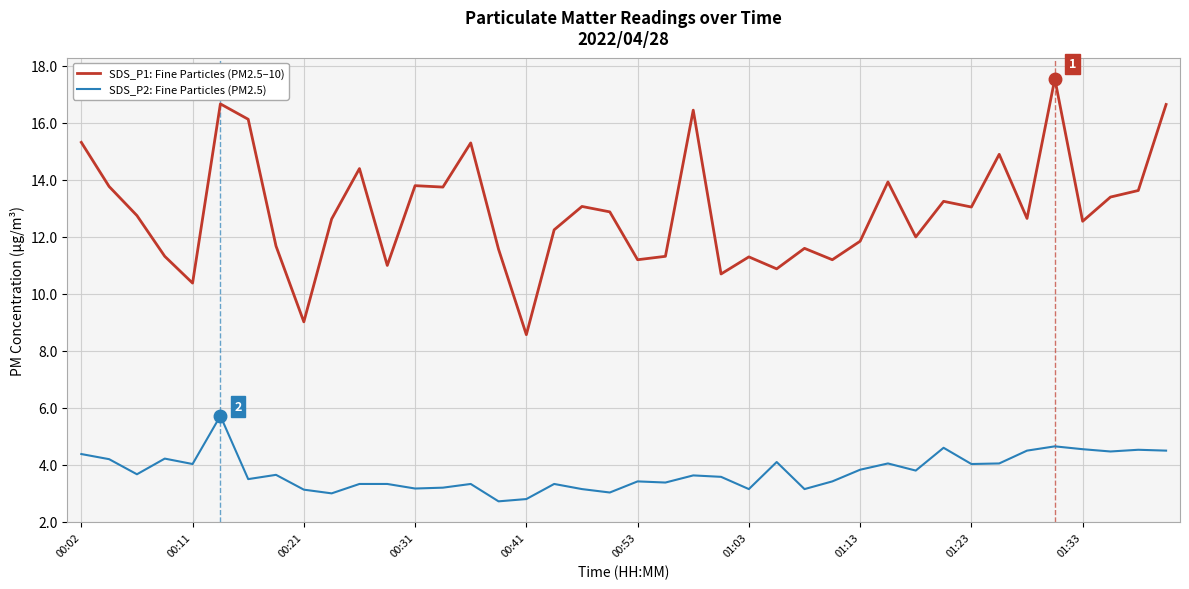

Which series has the largest range (max minus min)?

SDS_P1: Fine Particles (PM2.5–10)